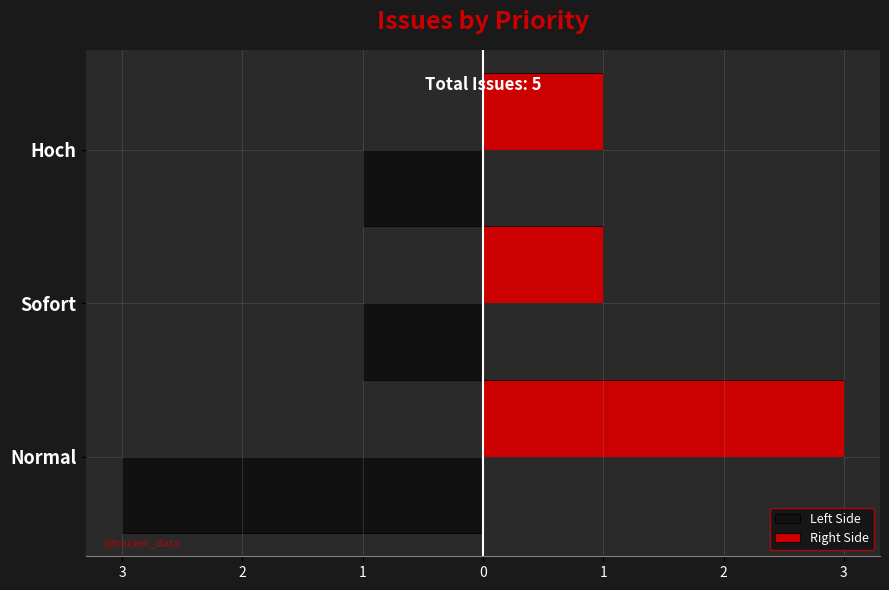

What is the average value of the Right Side series?

2